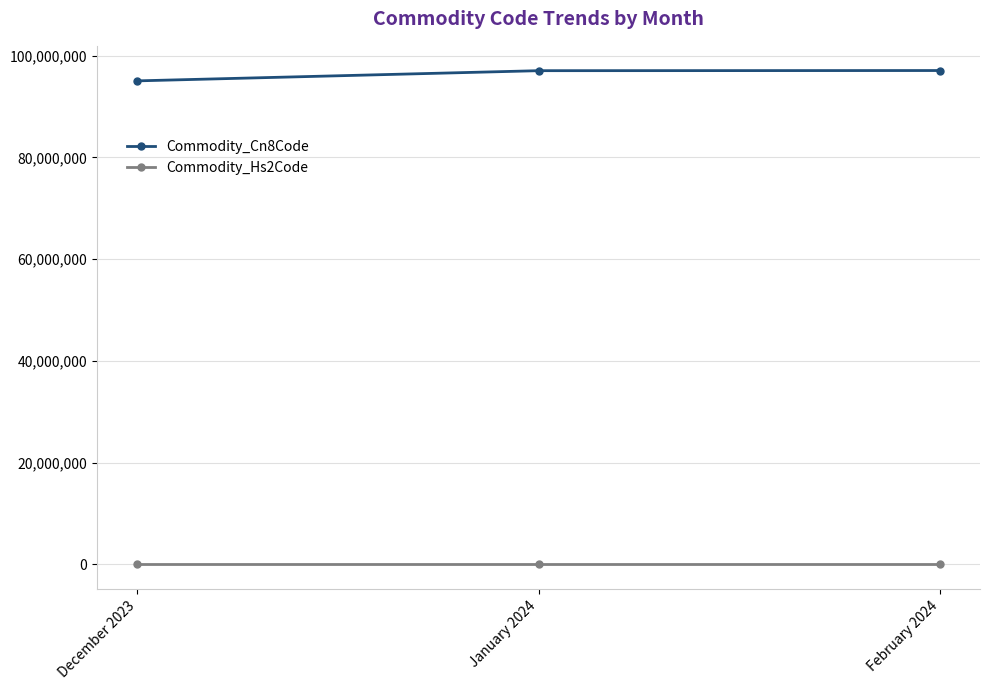

At which label is Commodity_Cn8Code closest to 96045524?

January 2024